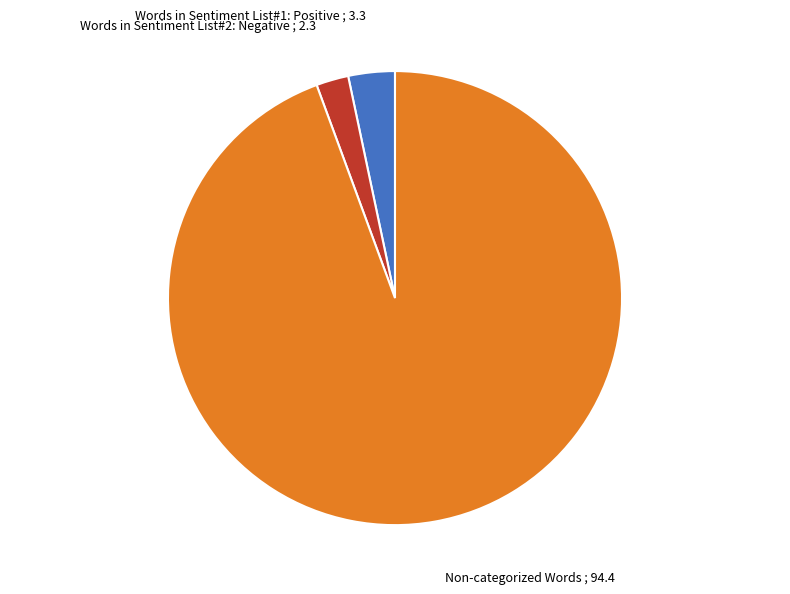

What is the largest slice in the pie chart?

Non-categorized Words